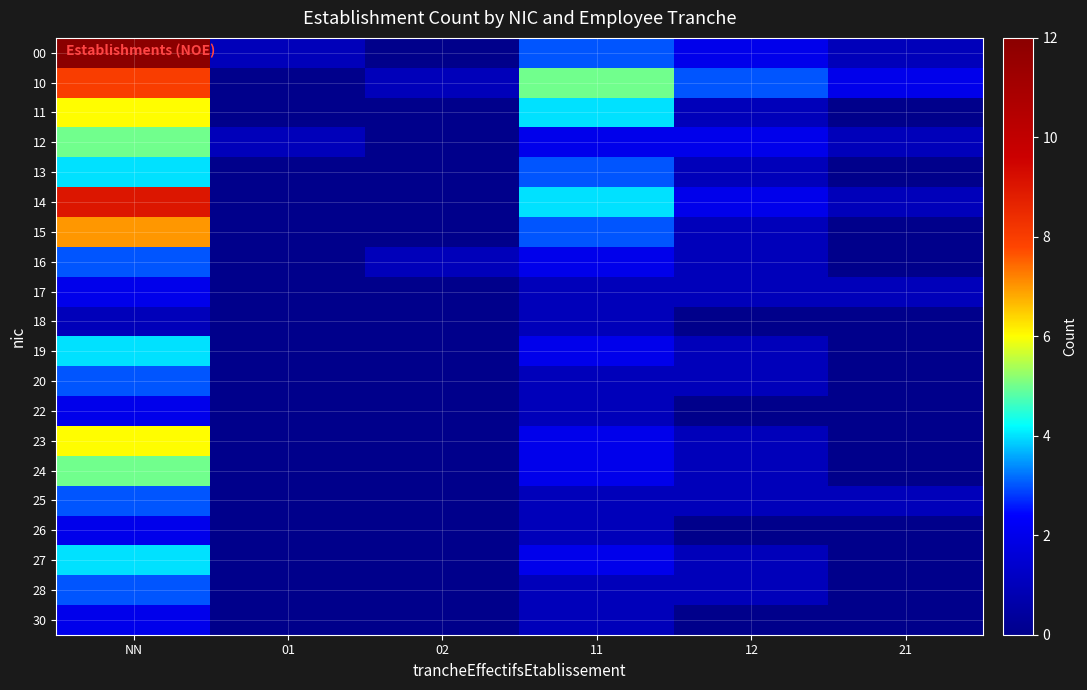

Between NN and 21, which is larger?

NN